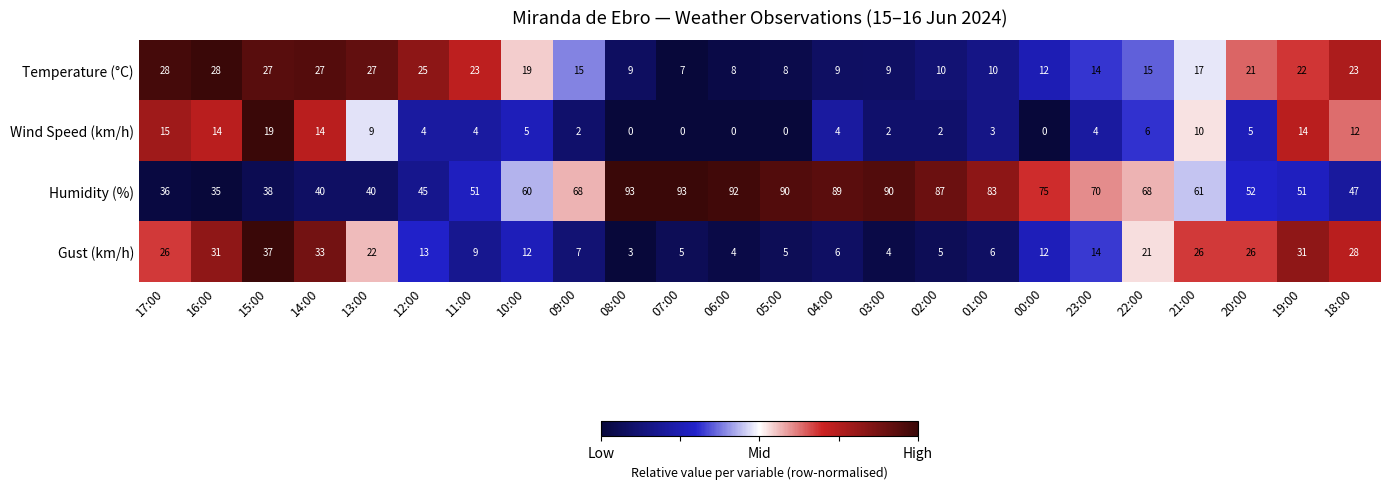

What is the highest value of the Gust (km/h) series?

37